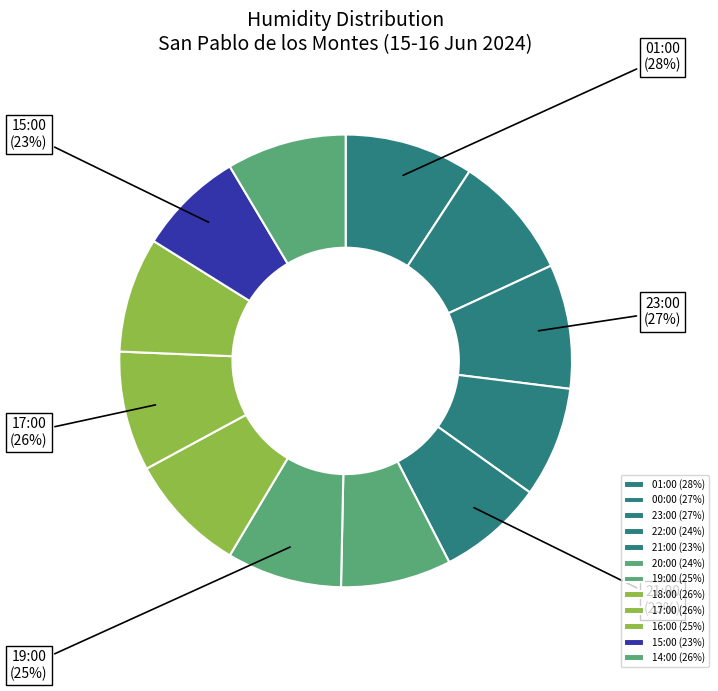

Do 15:00 and 20:00 together represent more than half of the pie?

No